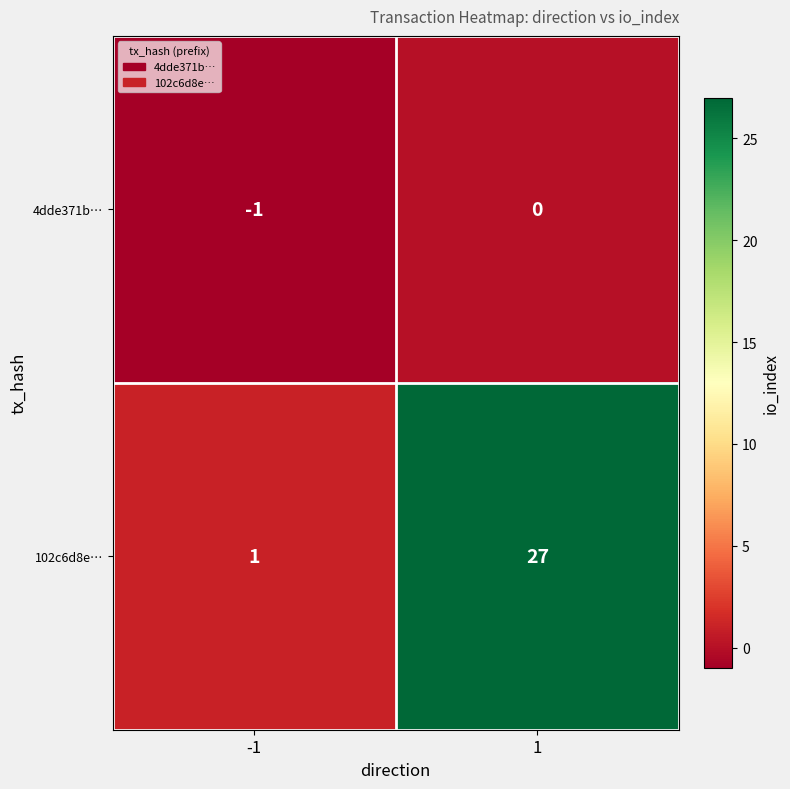

Rank the series by their average value, from lowest to highest.

4dde371b…, 102c6d8e…